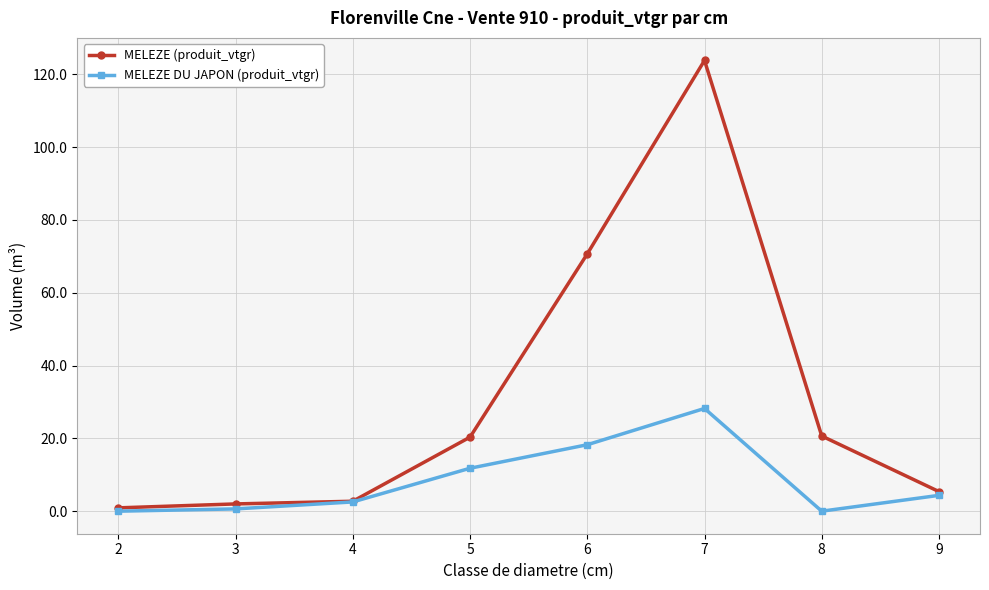

Which series has the largest range (max minus min)?

MELEZE (produit_vtgr)